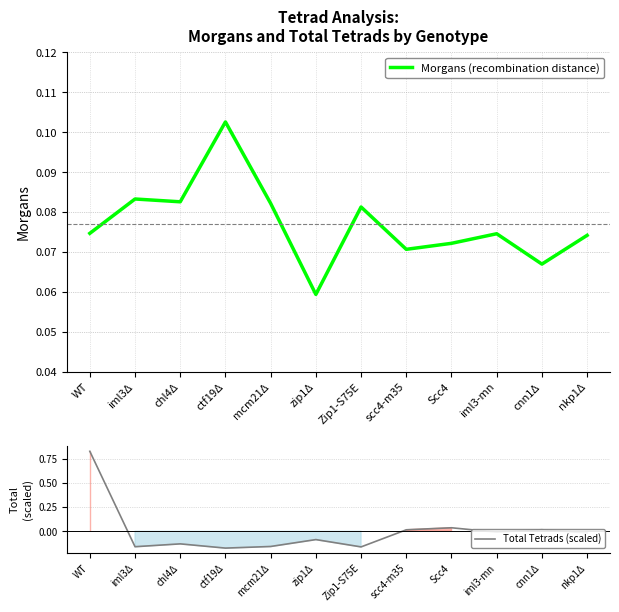

What is the greatest value displayed?

0.8